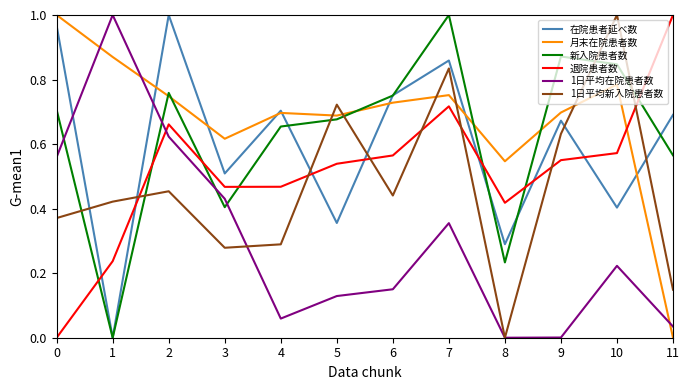

Between which two adjacent categories do 1日平均新入院患者数 and 1日平均在院患者数 first intersect?

3 and 4